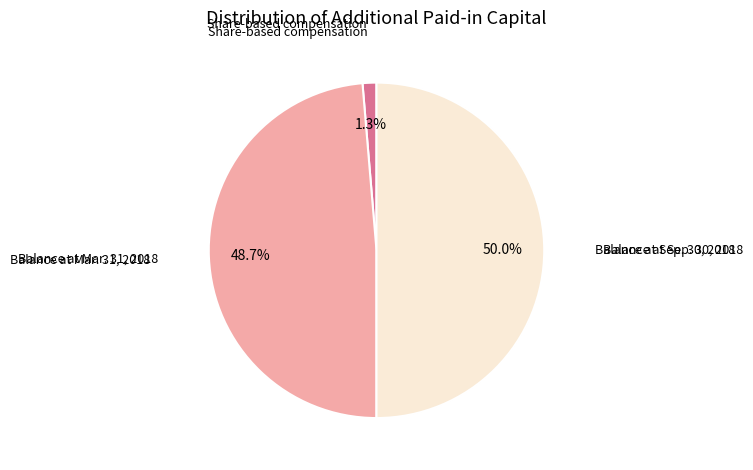

What is the smallest slice in the pie chart?

Share-based compensation